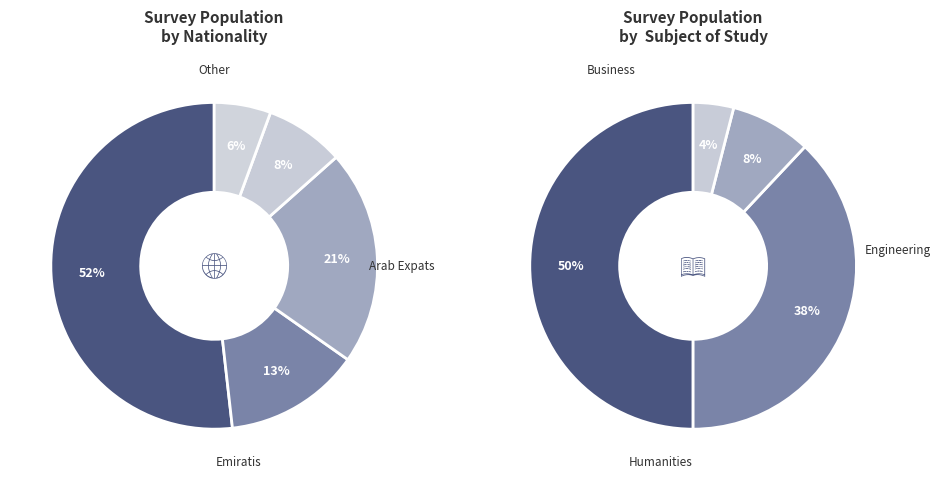

What portion of the pie excludes 414?

100.0%